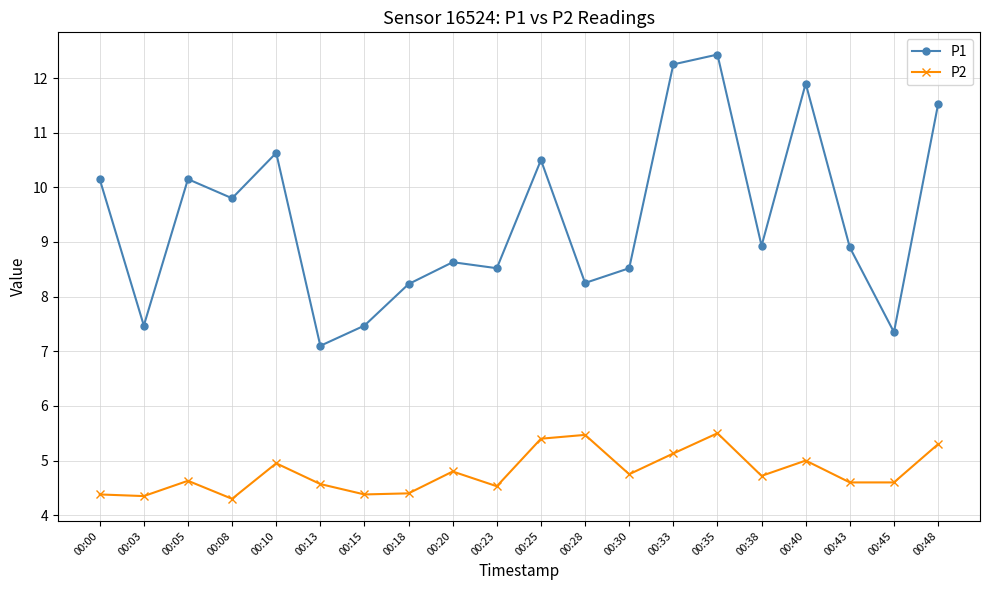

What is the minimum value for P2?

4.3